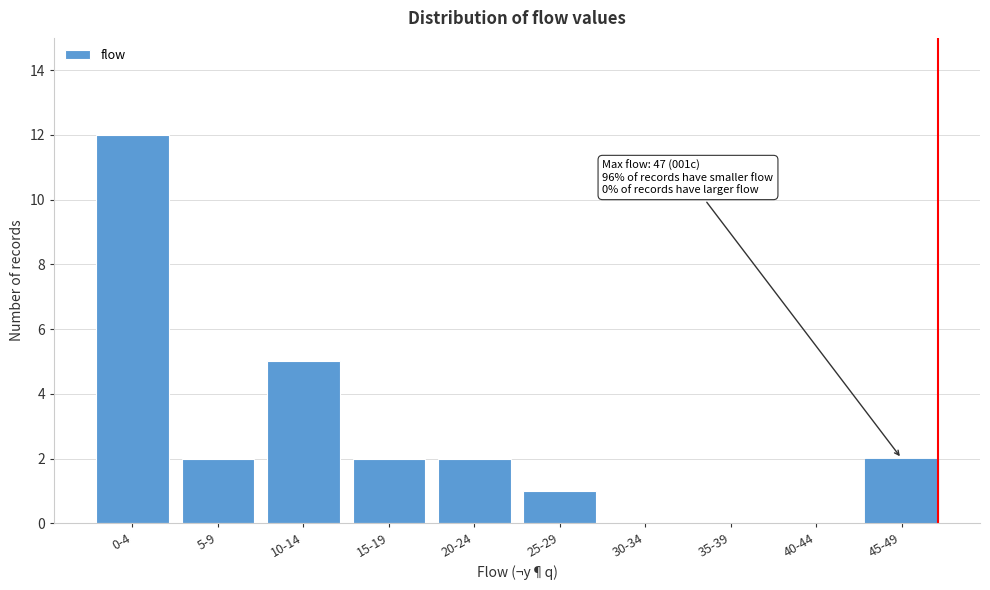

Reading left to right, what are all the values shown in this chart?

0-4=12	5-9=2	10-14=5	15-19=2	20-24=2	25-29=1	30-34=0	35-39=0	40-44=0	45-49=2